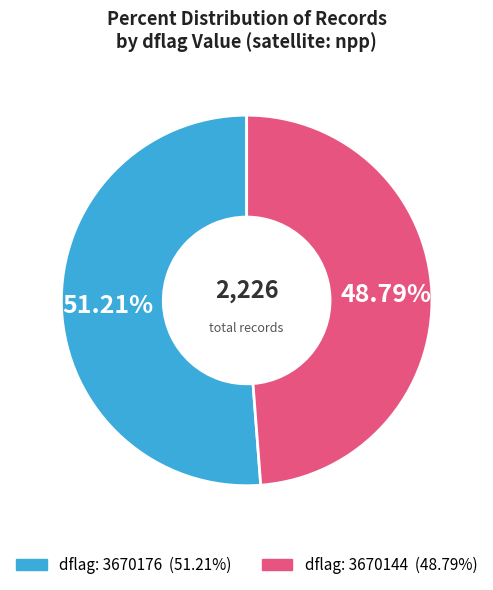

Is there a majority slice in this chart?

Yes